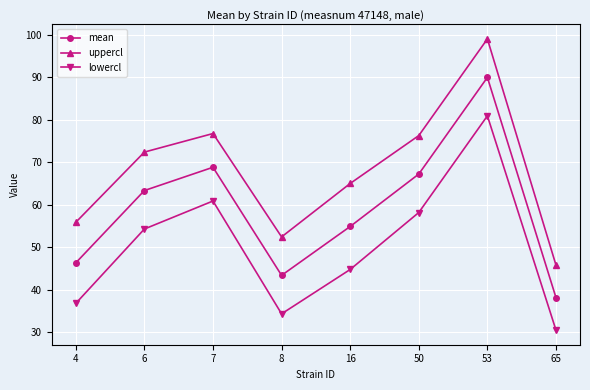

Rank the series by their average value, from highest to lowest.

uppercl, mean, lowercl